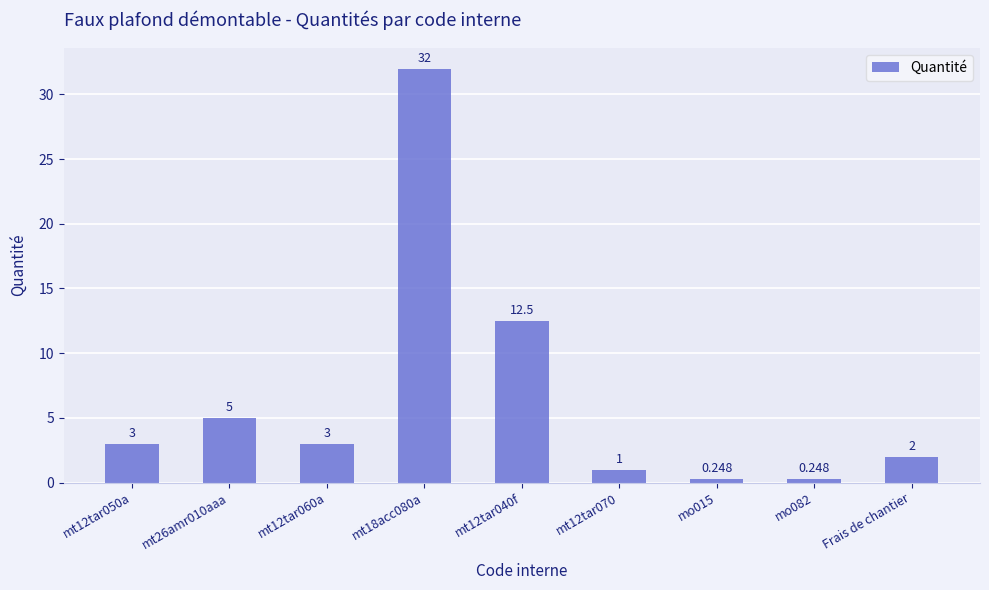

What value does the data have at mt12tar070?

1.0